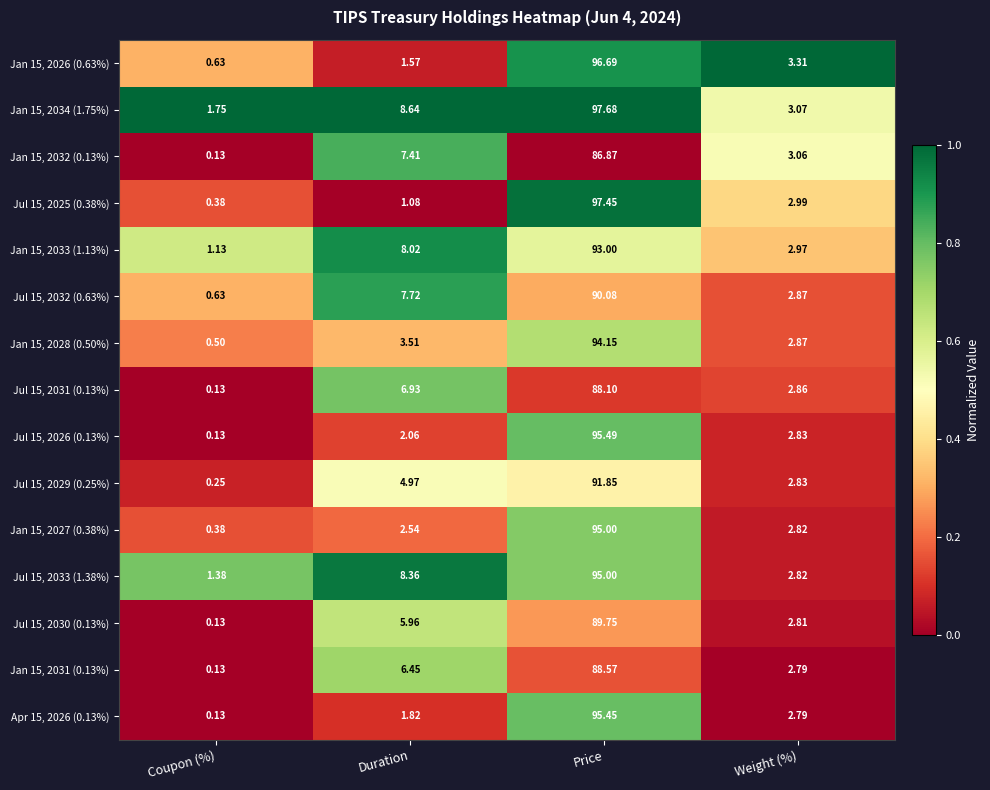

How many series are shown in this chart?

15